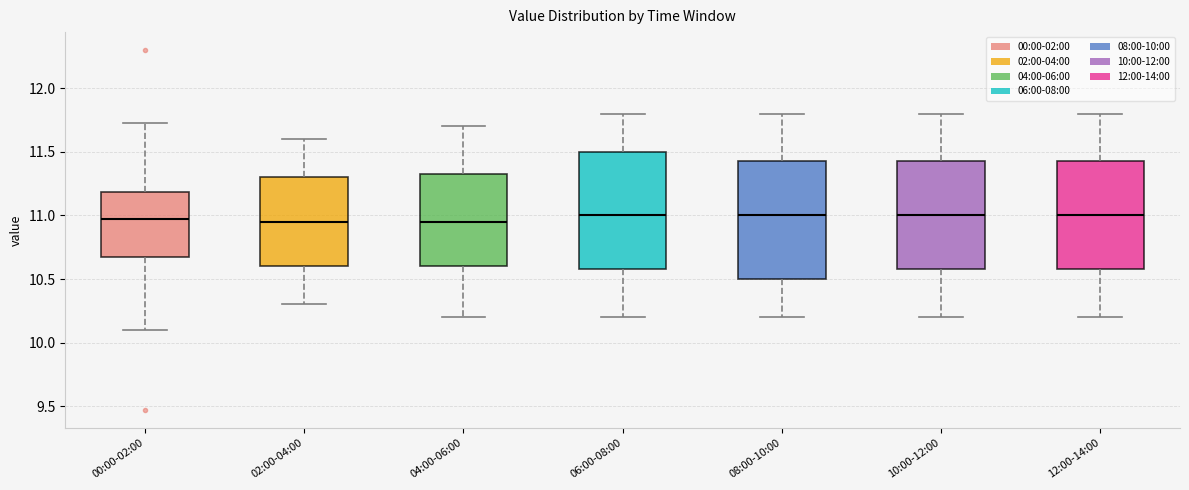

Reading left to right, read every box against the y-axis: the position of its median line, the range the box covers, and the ends of its whiskers. The values are not printed on the chart, so give them approximately, as read against the axis.

00:00-02:00: median 10.95, box 10.65 to 11.20, whiskers 10.10 to 11.75
02:00-04:00: median 10.95, box 10.60 to 11.30, whiskers 10.30 to 11.60
04:00-06:00: median 10.95, box 10.60 to 11.35, whiskers 10.20 to 11.70
06:00-08:00: median 11.00, box 10.60 to 11.50, whiskers 10.20 to 11.80
08:00-10:00: median 11.00, box 10.50 to 11.45, whiskers 10.20 to 11.80
10:00-12:00: median 11.00, box 10.60 to 11.45, whiskers 10.20 to 11.80
12:00-14:00: median 11.00, box 10.60 to 11.45, whiskers 10.20 to 11.80